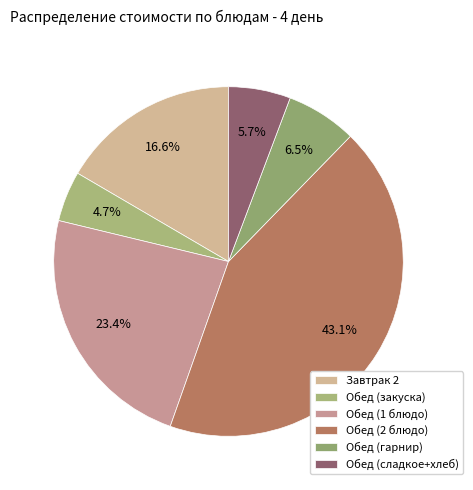

Is there a majority slice in this chart?

No